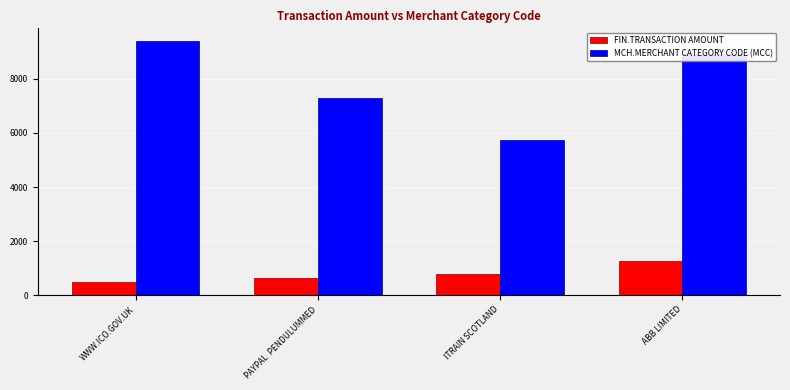

Rank the categories by MCH.MERCHANT CATEGORY CODE (MCC) value from highest to lowest.

WWW.ICO.GOV.UK, ABB LIMITED, PAYPAL  PENDULUMMED, ITRAIN SCOTLAND